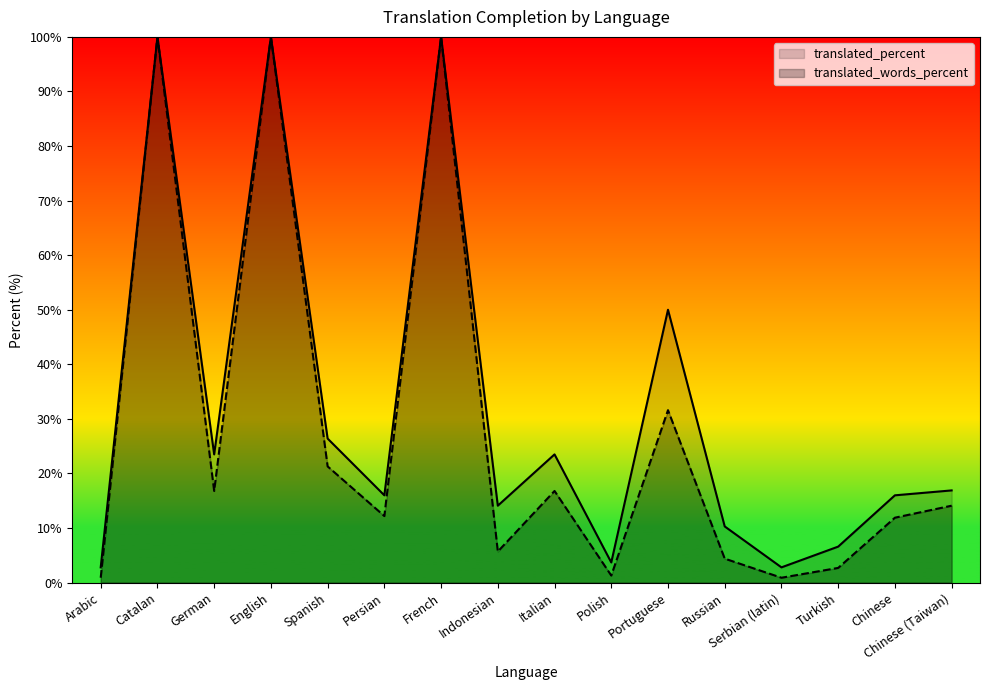

True or false: translated_words_percent and translated_percent intersect in this chart.

False